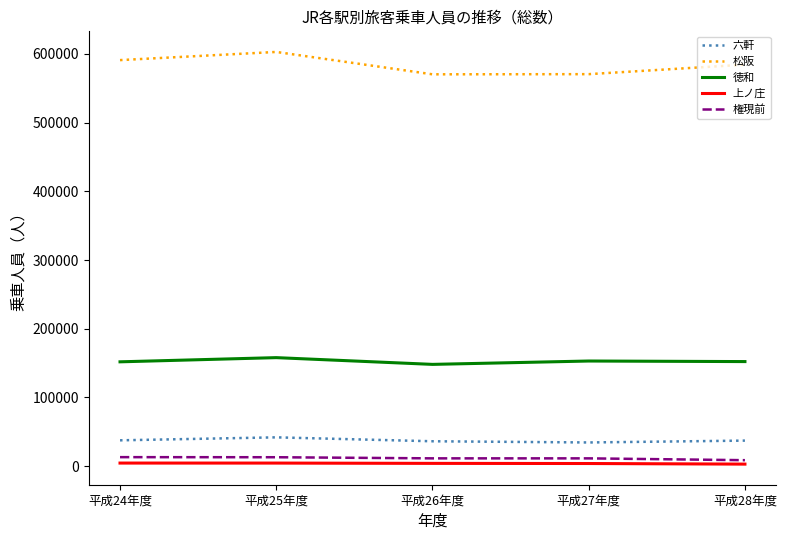

How many distinct data groups are displayed?

5